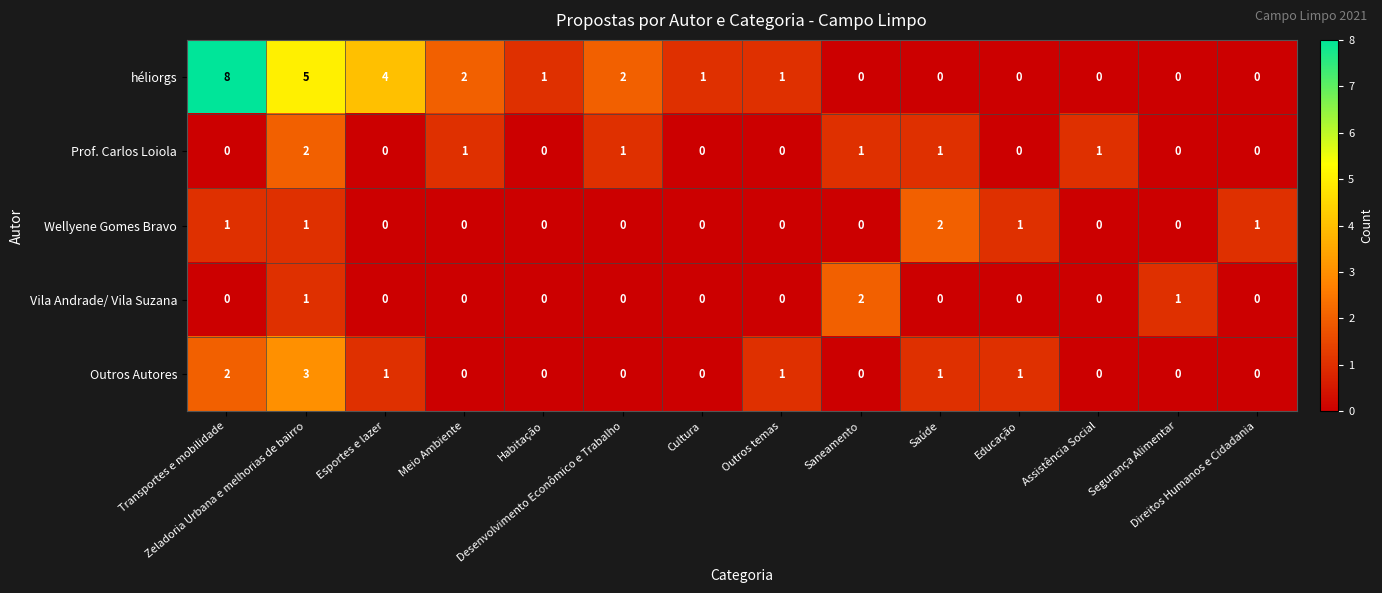

Which series has the largest total across all categories?

héliorgs